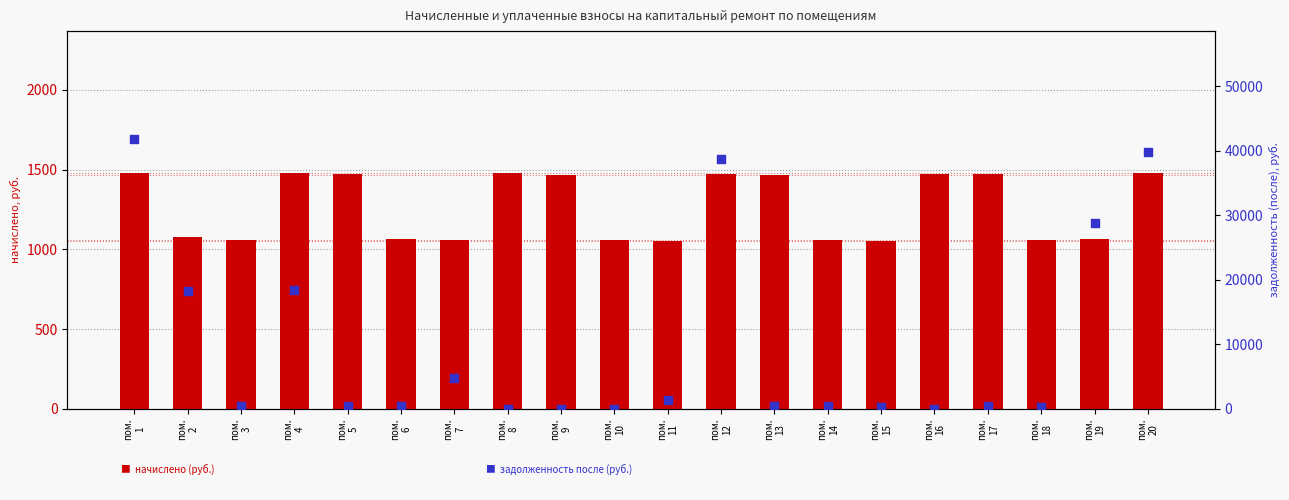

At how many categories does at least one series exceed 33874?

3